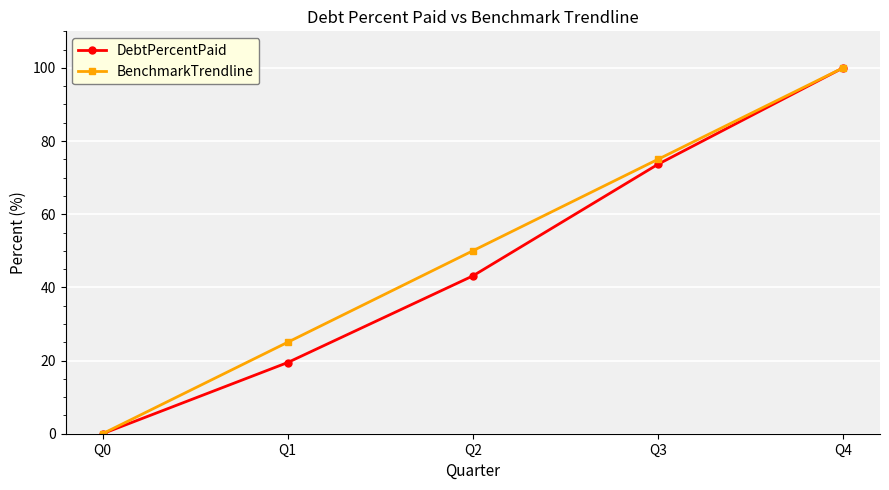

The DebtPercentPaid series shows 5.8 at Q1. True or false?

False